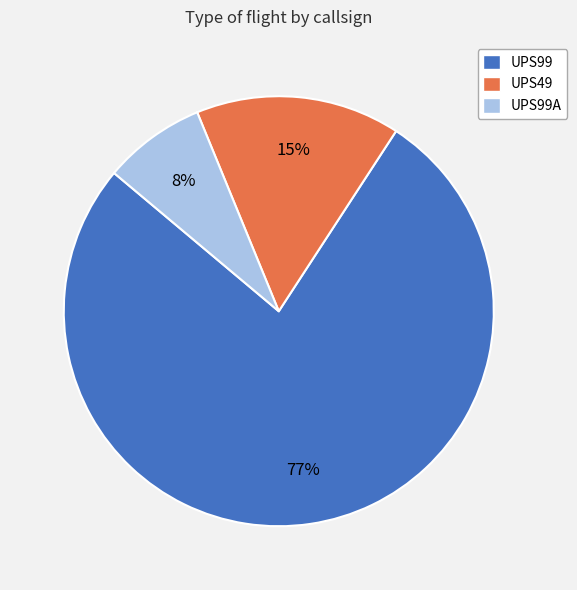

Does any single category account for the majority?

Yes